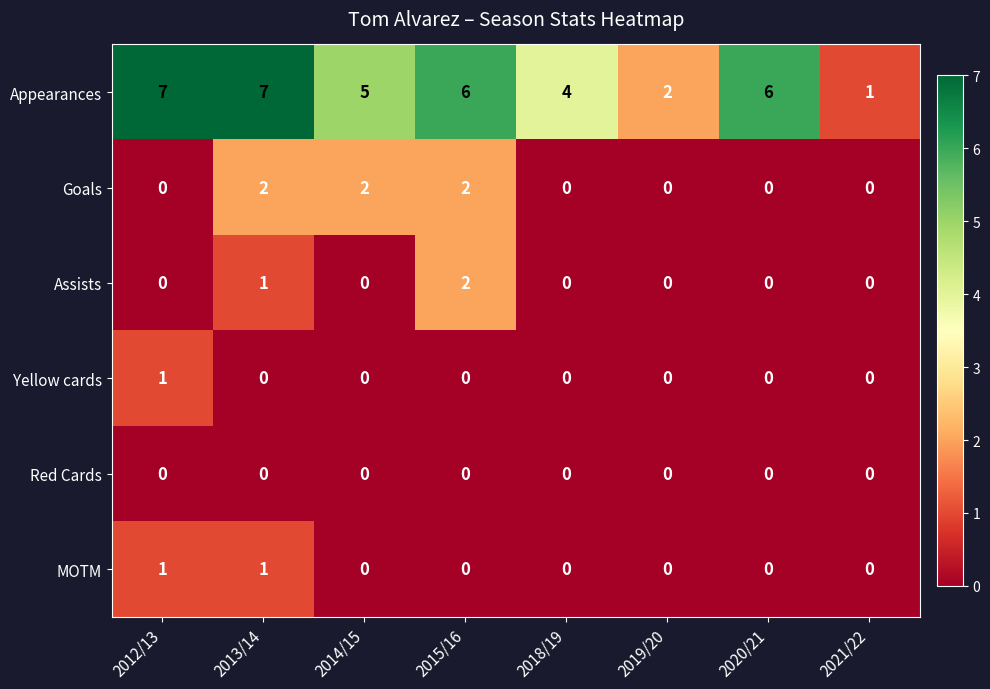

Count the Assists values in the range 0 to 1.

7